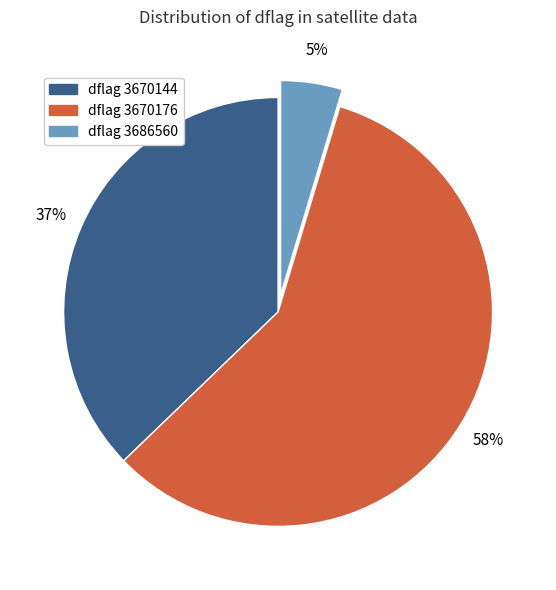

To the nearest percent, what is the average slice percentage?

33%